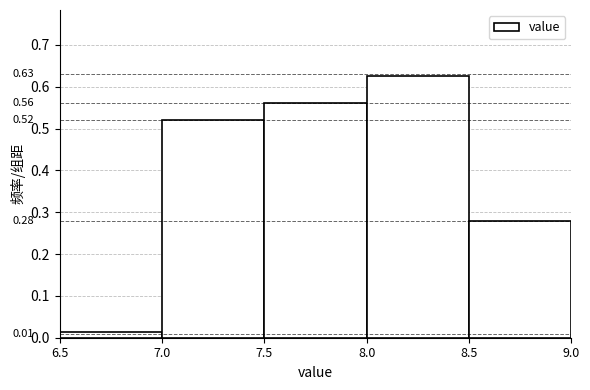

Which range on the x-axis has the tallest bar?

8.0 to 8.5